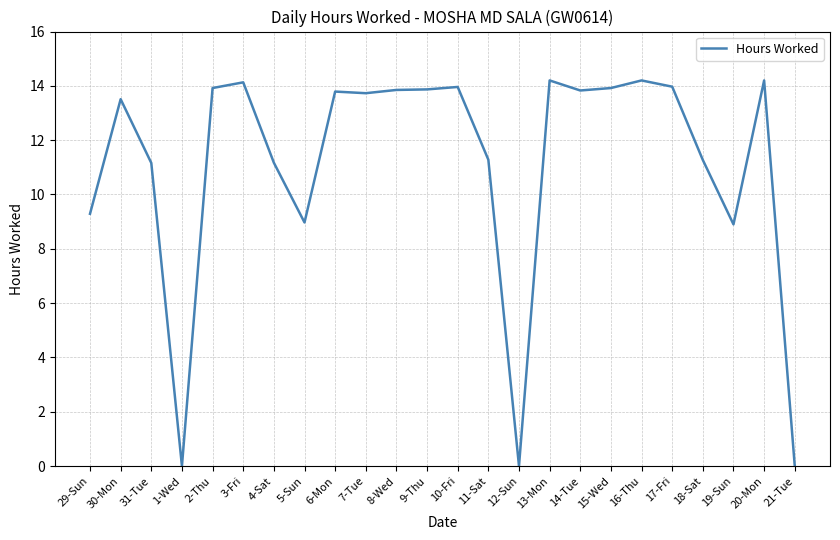

What is the difference between the values at 6-Mon and 13-Mon?

0.4